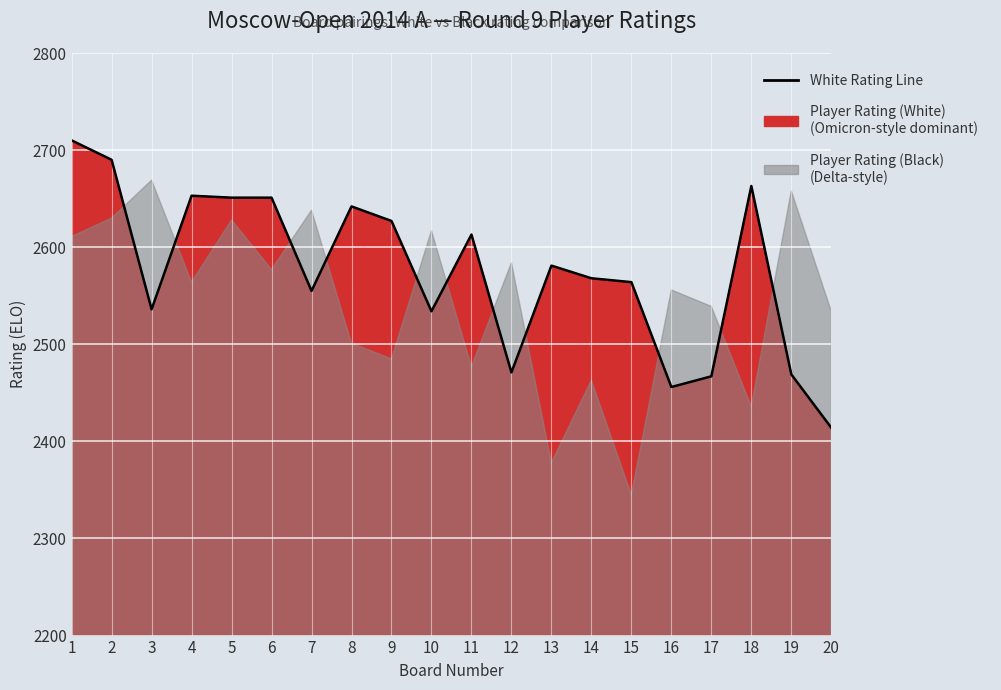

What is the sum of all values?

51515